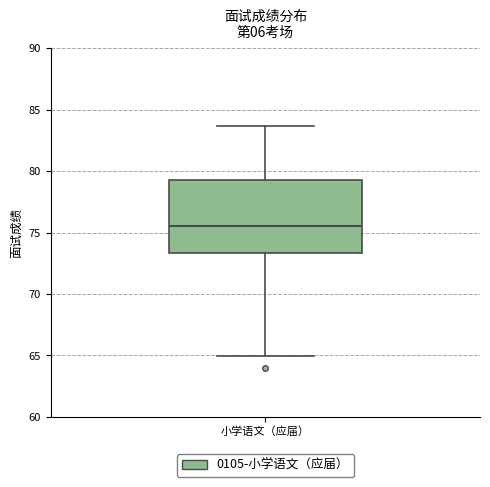

Transcribe this box plot: give where the median line is, the range the box spans, and where the two whiskers end, as read against the y-axis. The values are not printed on the chart, so give them approximately, as read against the axis.

median 75.5, box 73.5 to 79.5, whiskers 65.0 to 83.5